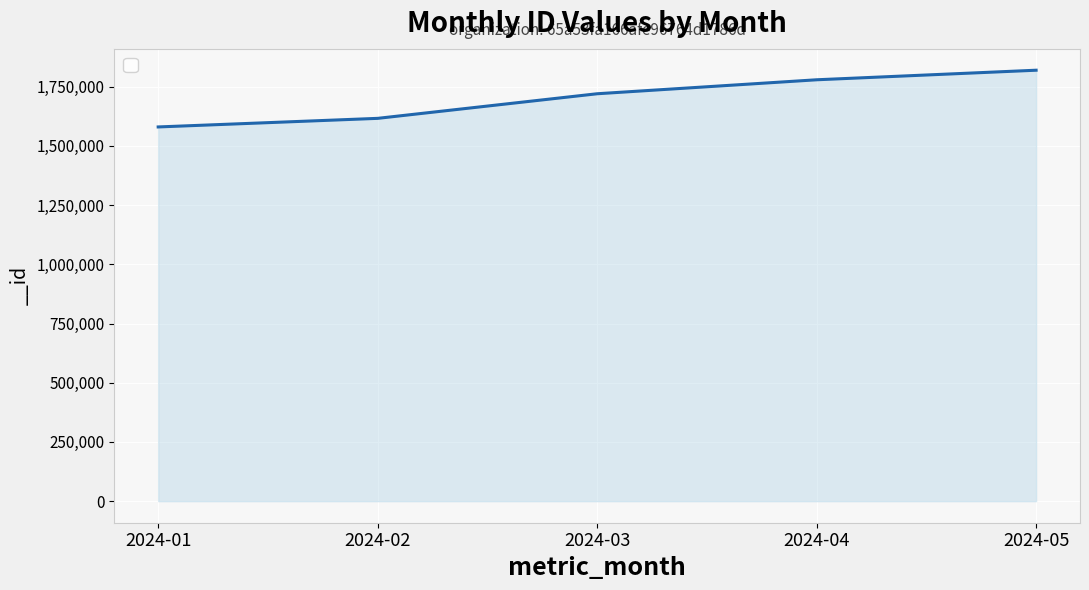

What is the sum of all values?

8514439